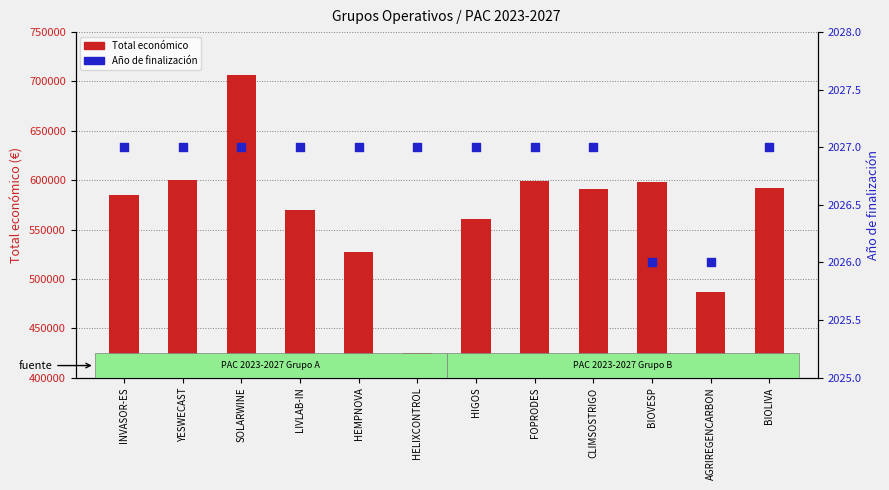

Which series contains the lowest Y value?

Año de finalización